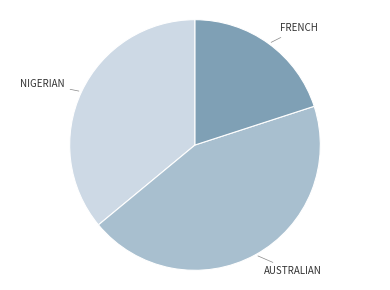

Is there a majority slice in this chart?

No